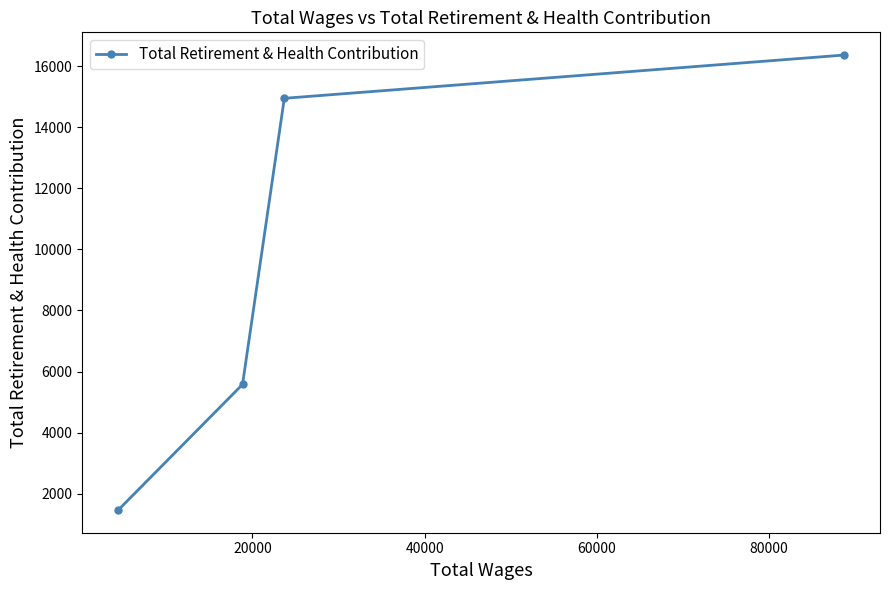

What is the minimum value shown in the chart?

1465